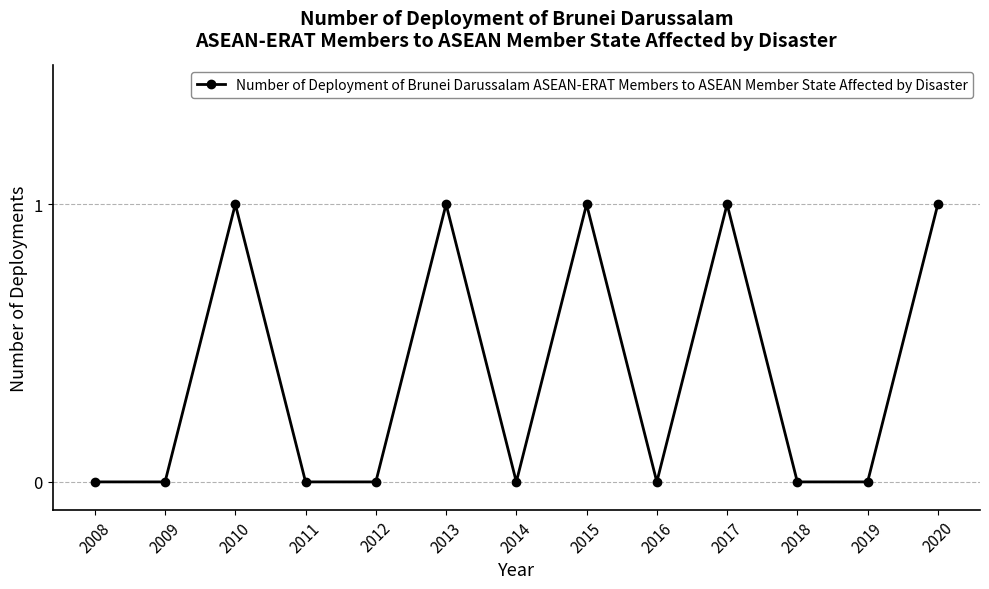

Between 2017 and 2009, which is larger?

2017